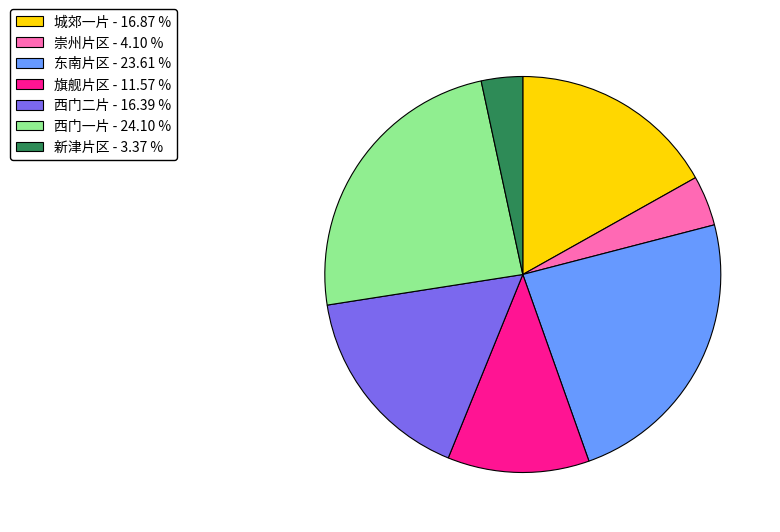

How many segments does this pie chart have?

7